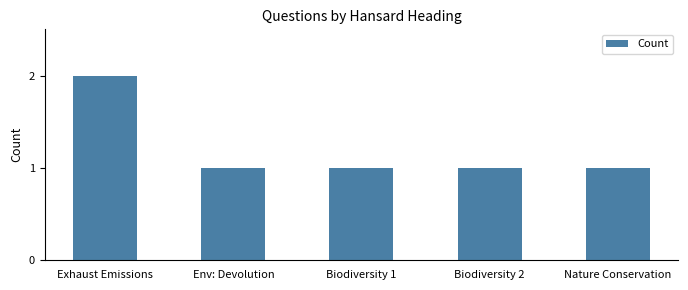

What is the maximum value shown in the chart?

2